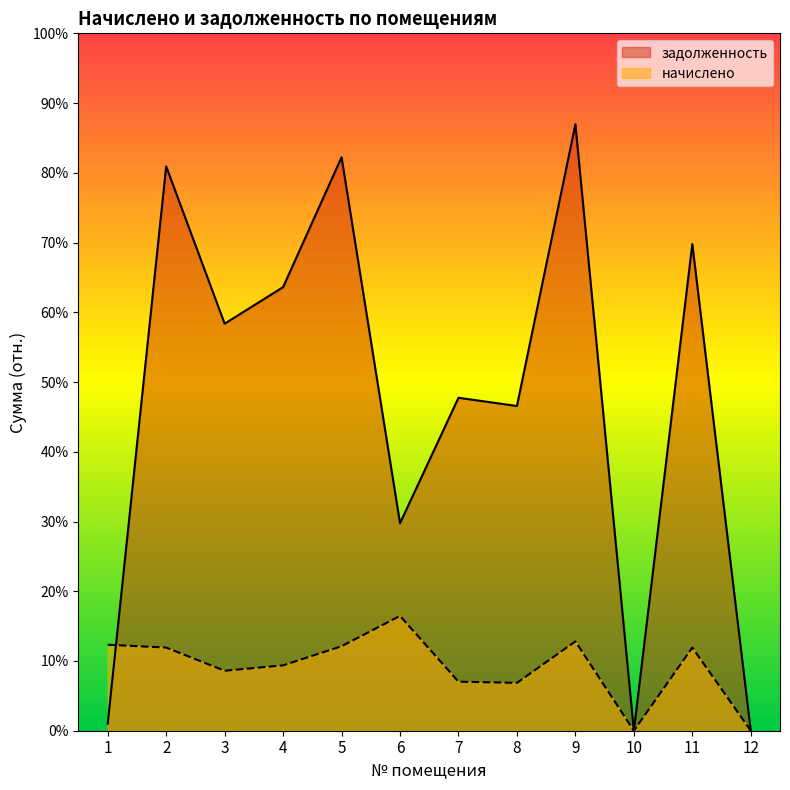

What is the difference between the second highest and minimum values in the задолженность series?

33192.2